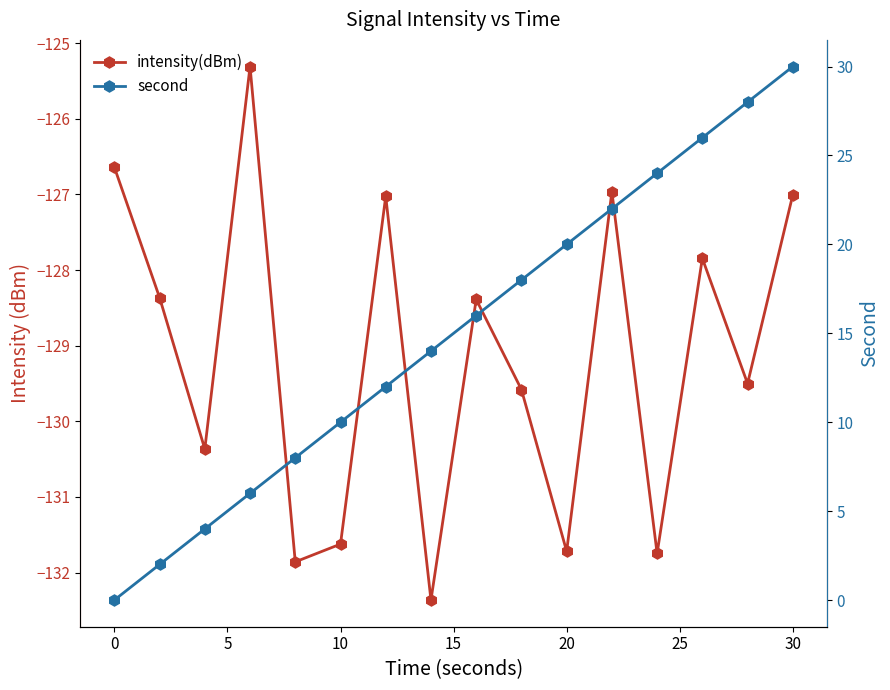

At how many categories does at least one series exceed -99?

16